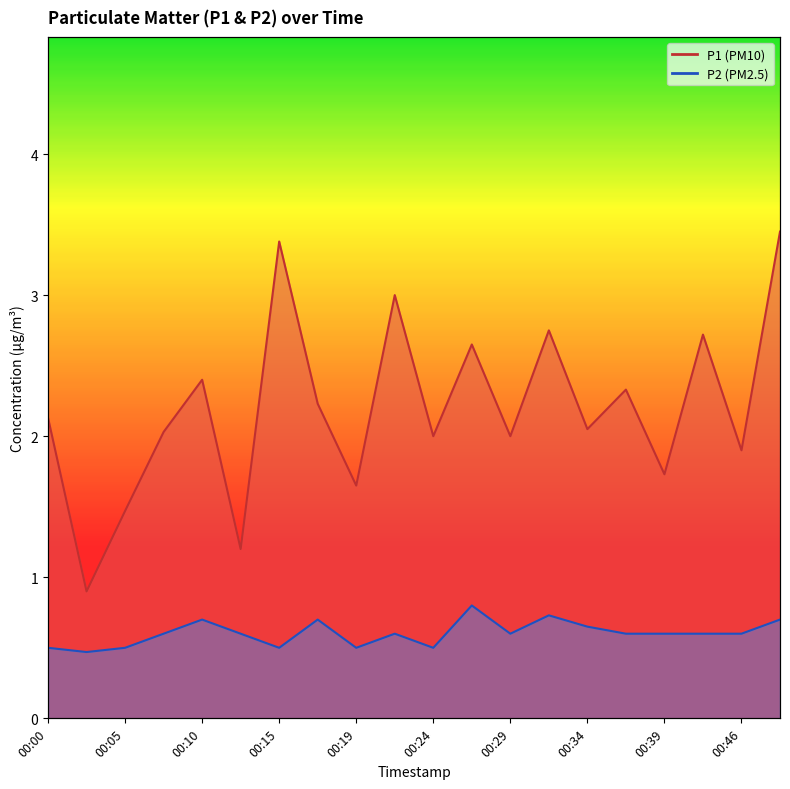

At which category is the sum across all series the highest?

00:49